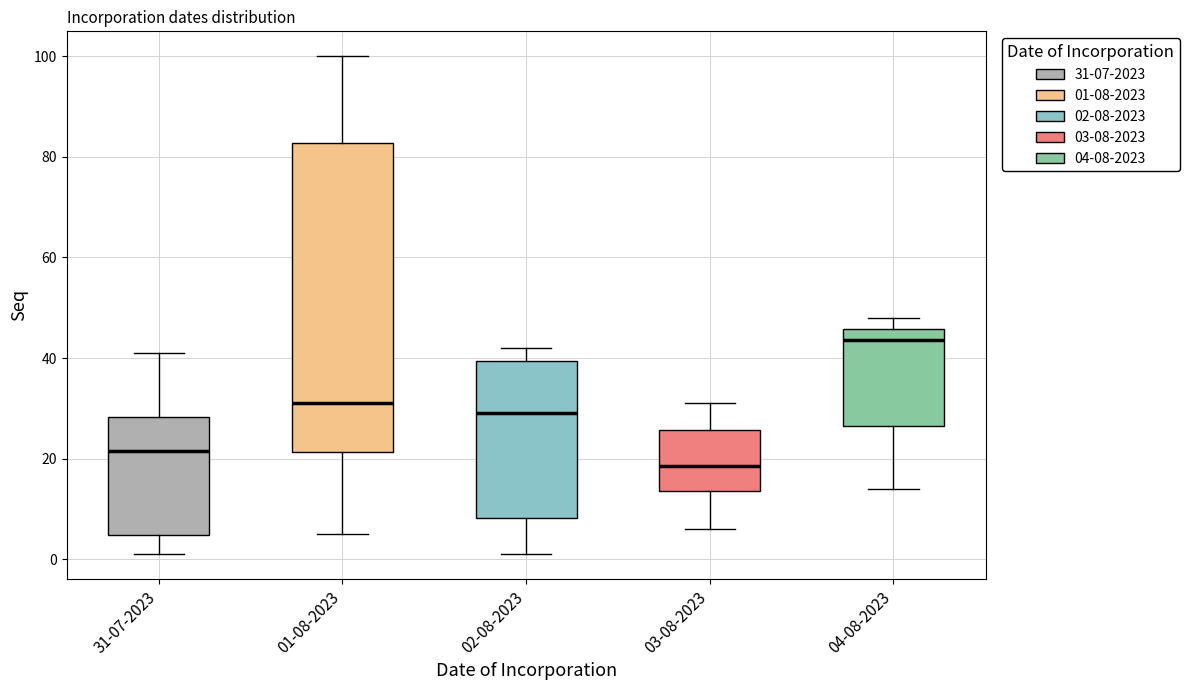

Reading left to right, read every box against the y-axis: the position of its median line, the range the box covers, and the ends of its whiskers. The values are not printed on the chart, so give them approximately, as read against the axis.

31-07-2023: median 22, box 4 to 28, whiskers 2 to 42
01-08-2023: median 32, box 22 to 82, whiskers 6 to 100
02-08-2023: median 30, box 8 to 40, whiskers 2 to 42
03-08-2023: median 18, box 14 to 26, whiskers 6 to 32
04-08-2023: median 44, box 26 to 46, whiskers 14 to 48